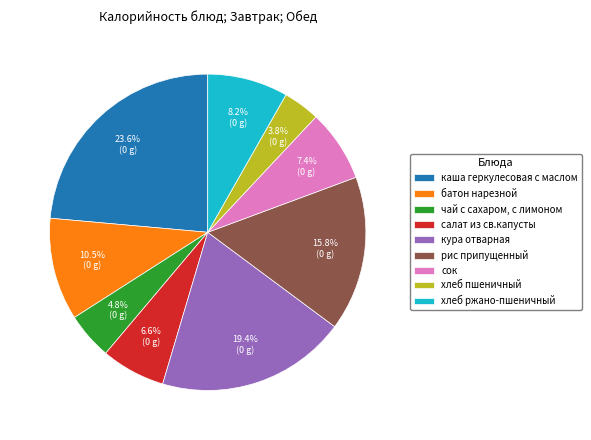

Is the sum of сок and хлеб пшеничный greater than half?

No